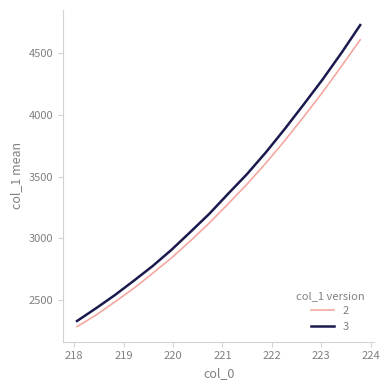

Which series has the largest range (max minus min)?

3